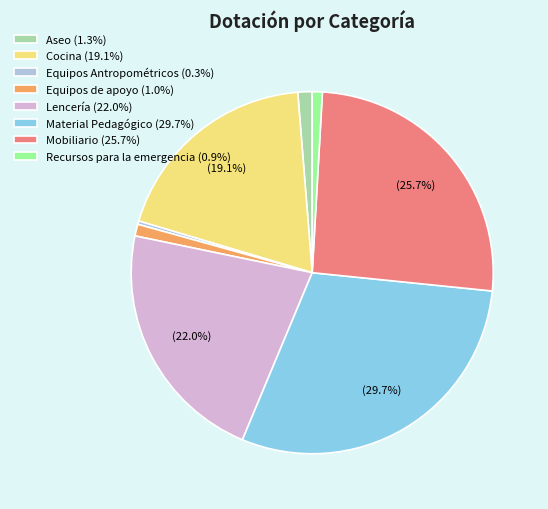

What percentage is the Equipos de apoyo slice, to the nearest percent?

1%